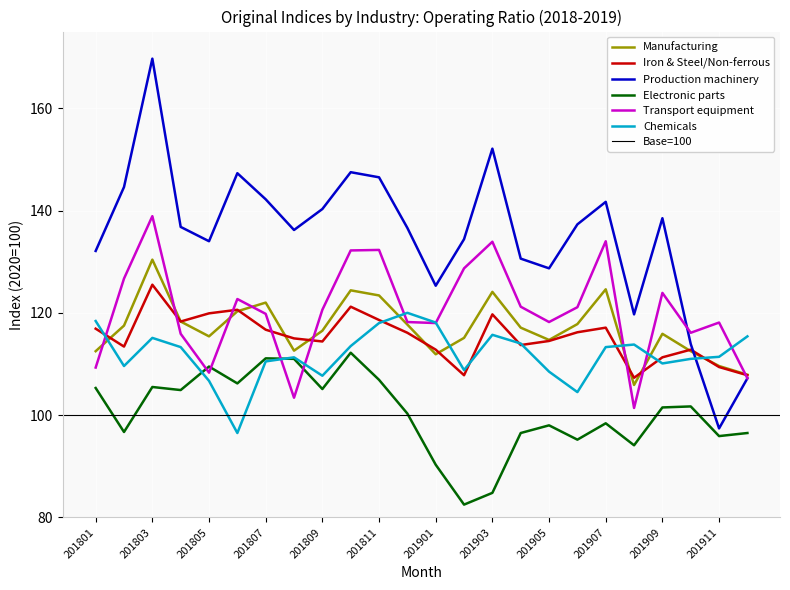

What are all the series names shown in the legend?

Manufacturing, Iron & Steel/Non-ferrous, Production machinery, Electronic parts, Transport equipment, Chemicals